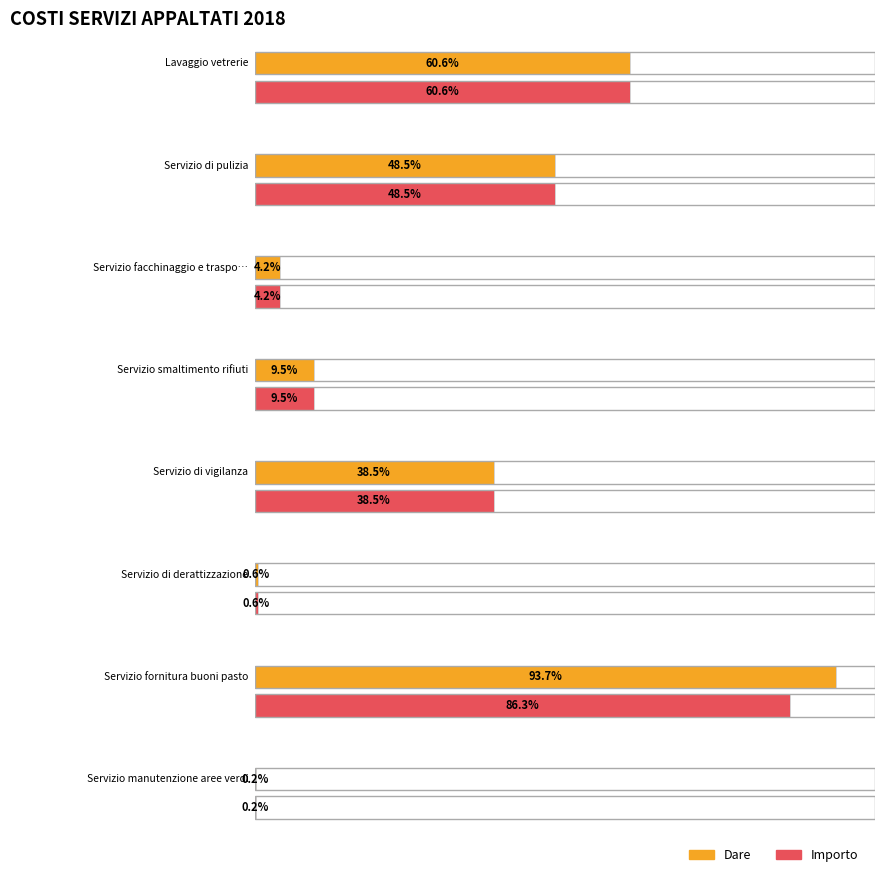

True or false: Dare has a value of 2659.2 at Servizio di derattizzazione.

False